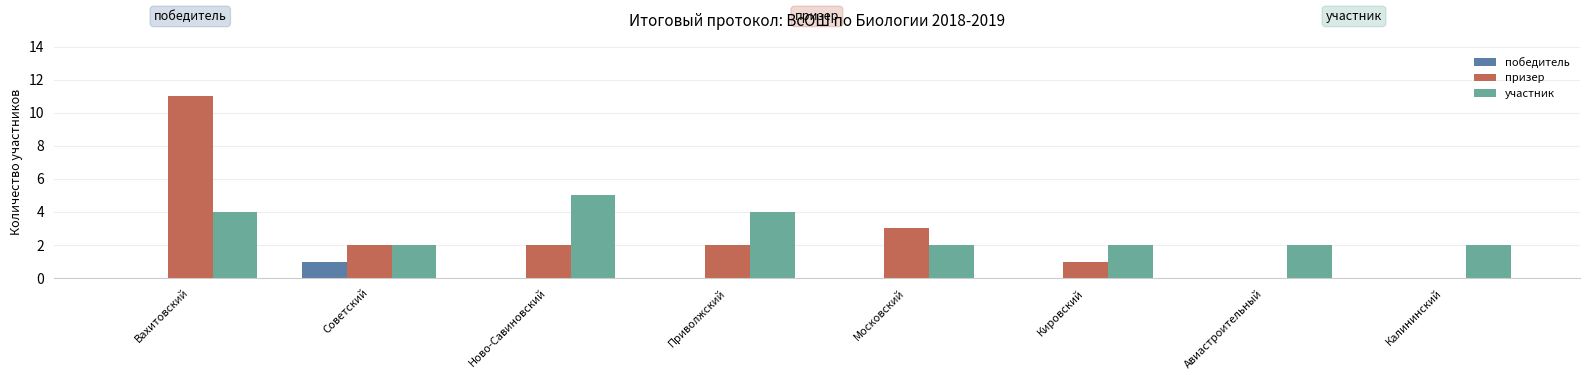

Reading right to left, what are all the values shown in this chart?

победитель: 0	0	0	0	0	0	1	0
призер: 0	0	1	3	2	2	2	11
участник: 2	2	2	2	4	5	2	4